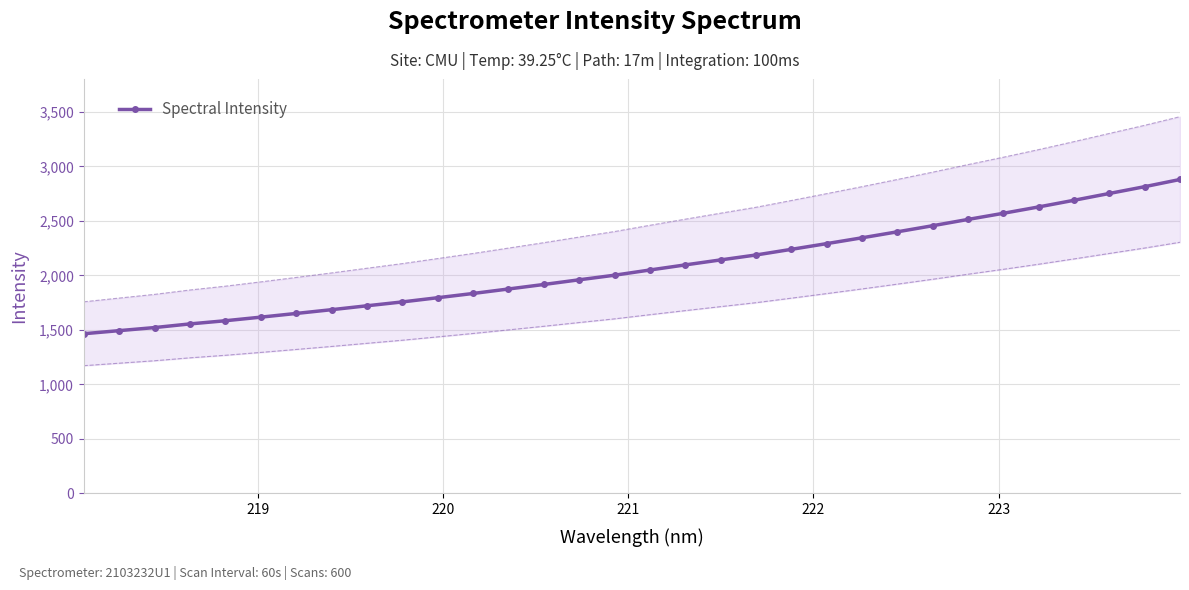

What is the value of the Spectral Intensity point at the 19th from the left?

2141.9